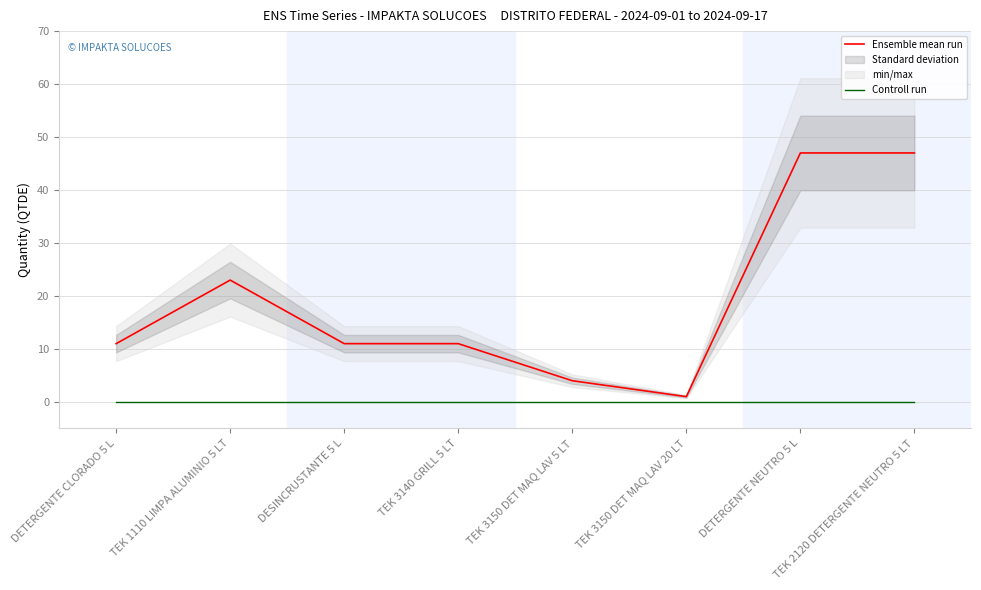

Where is the first local maximum for Ensemble mean run?

TEK 1110 LIMPA ALUMINIO 5 LT